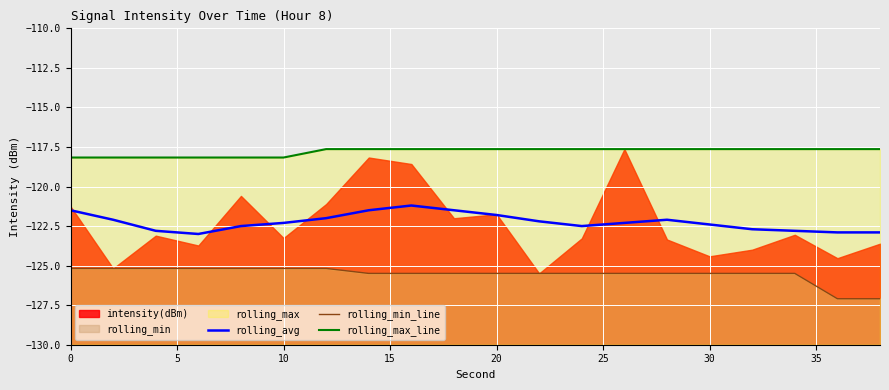

What is the difference between the maximum and second lowest values in the rolling_avg series?

1.7